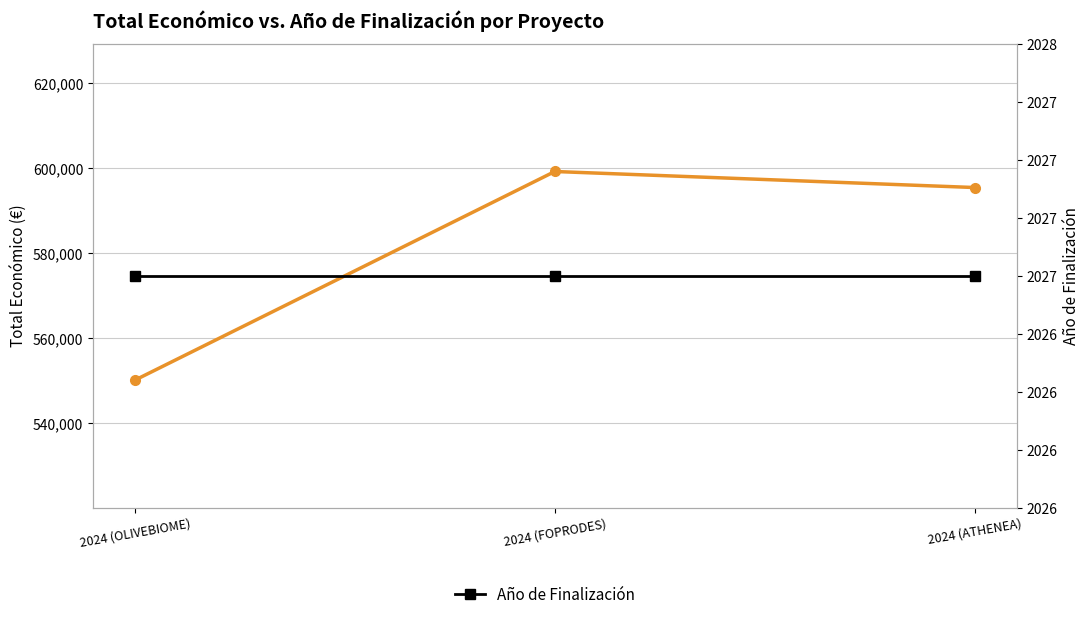

Which series has the largest total across all categories?

Total Económico (€)